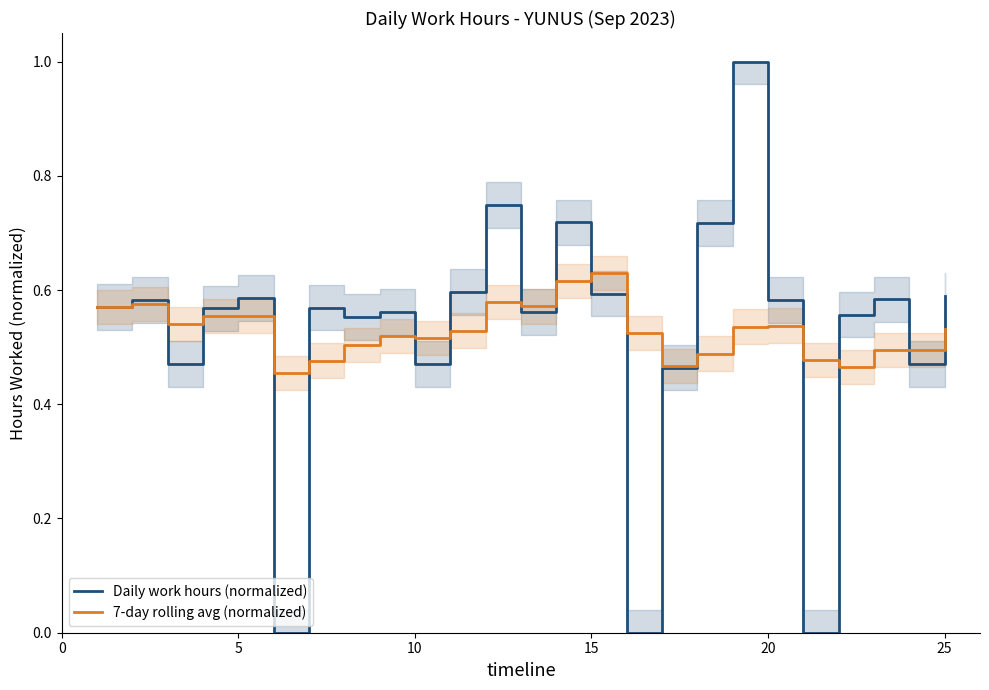

How many series are shown in this chart?

2